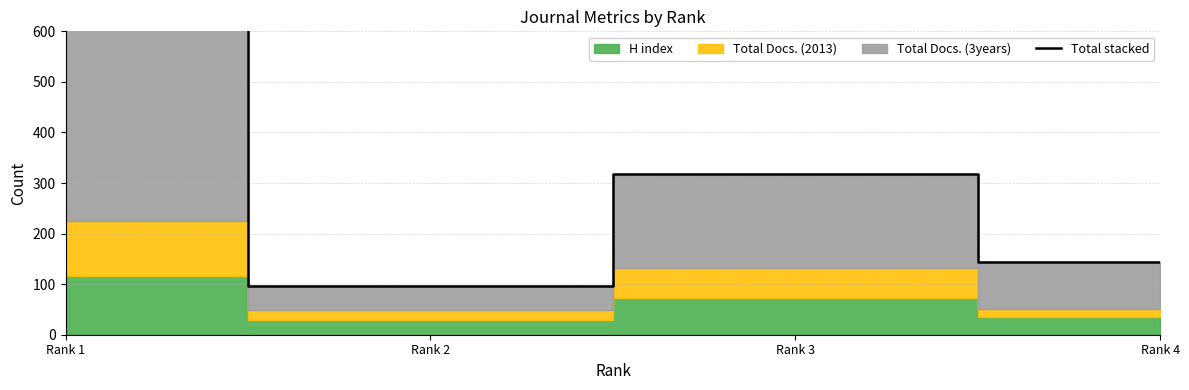

True or false: there are more than 2 points higher than both neighbors.

False